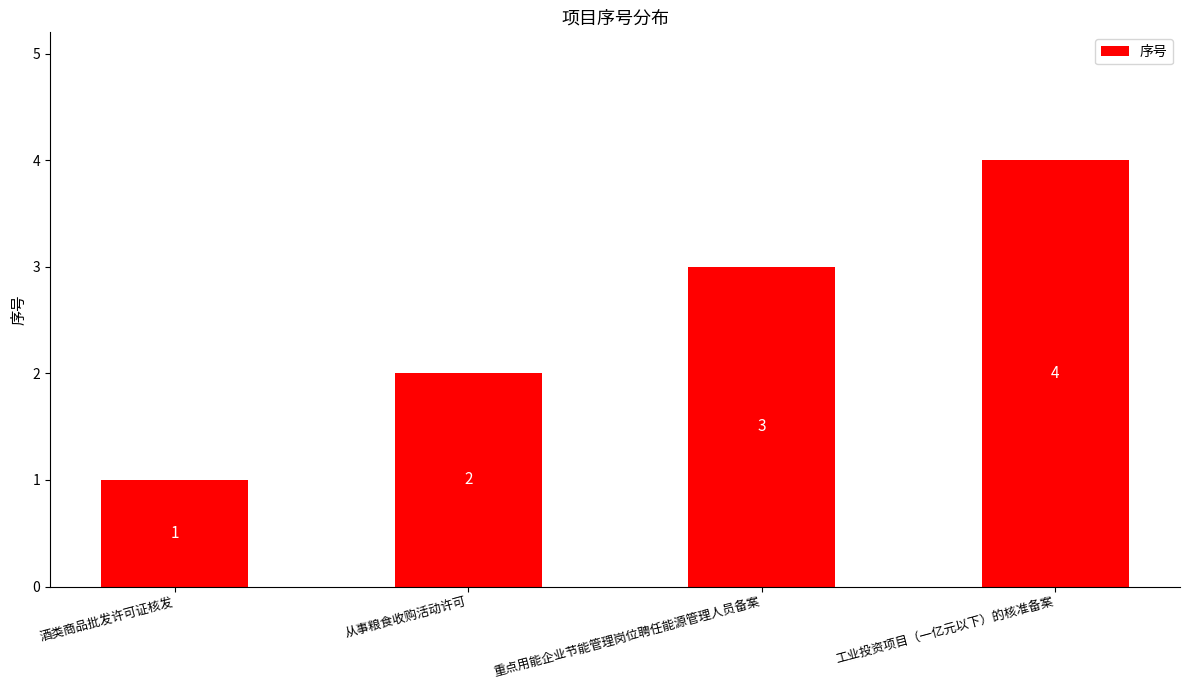

What is the label of the 3rd bar from the right?

从事粮食收购活动许可